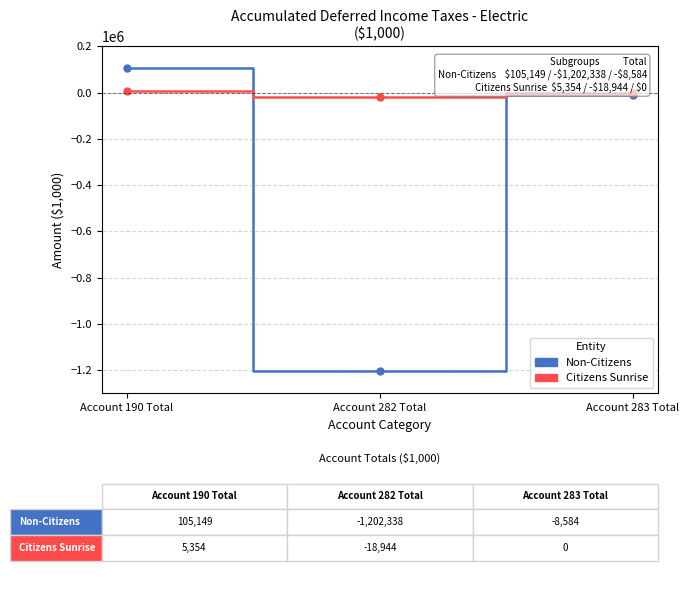

Which category has the lowest value in the Non-Citizens series?

Account 282 Total